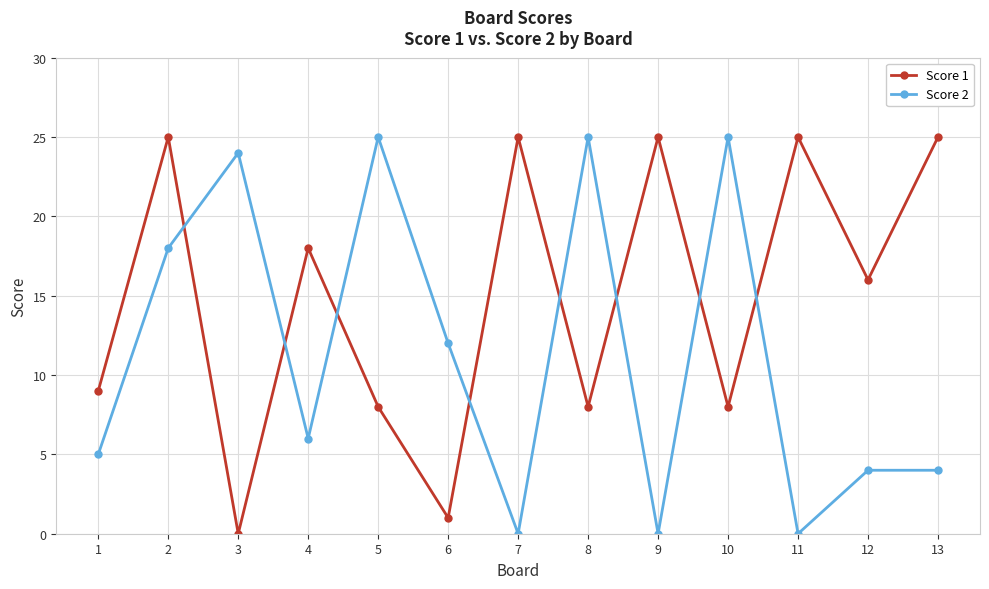

What is the value of the Score 1 point at the 5th from the left?

8